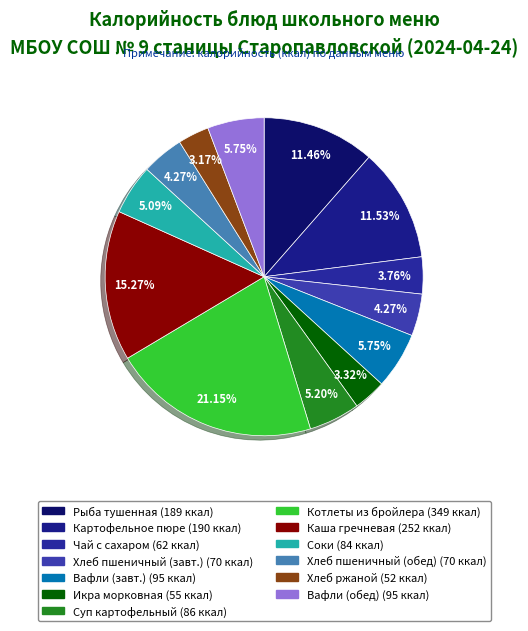

Count the number of slices in the pie.

13